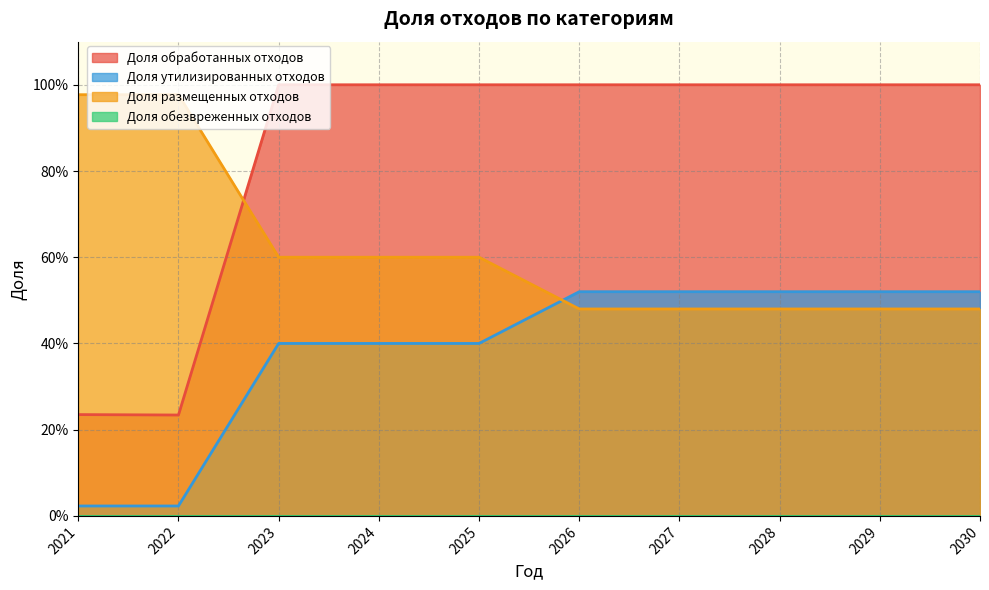

What is the average value of the Доля утилизированных отходов series?

0.4